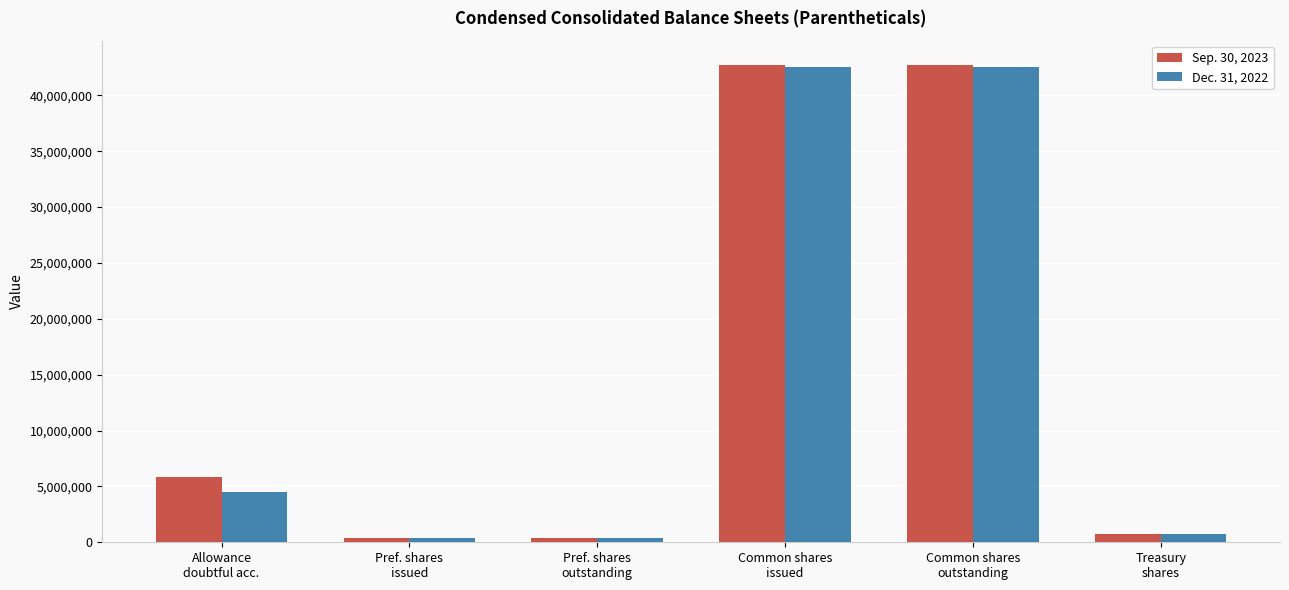

Reading right to left, what are all the values shown in this chart?

Sep. 30, 2023: 760782	42749321	42749321	402500	402500	5800000
Dec. 31, 2022: 760782	42563032	42563032	402500	402500	4500000